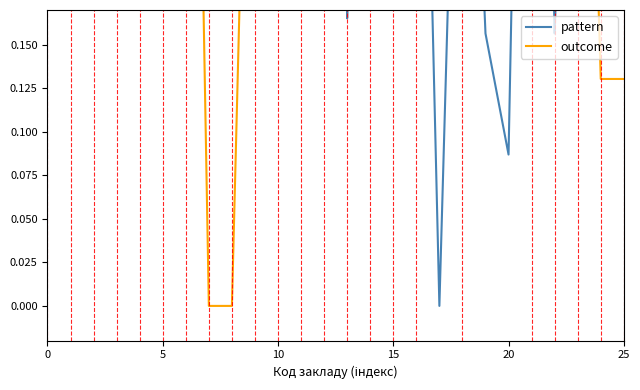

What are all the series names shown in the legend?

pattern, outcome